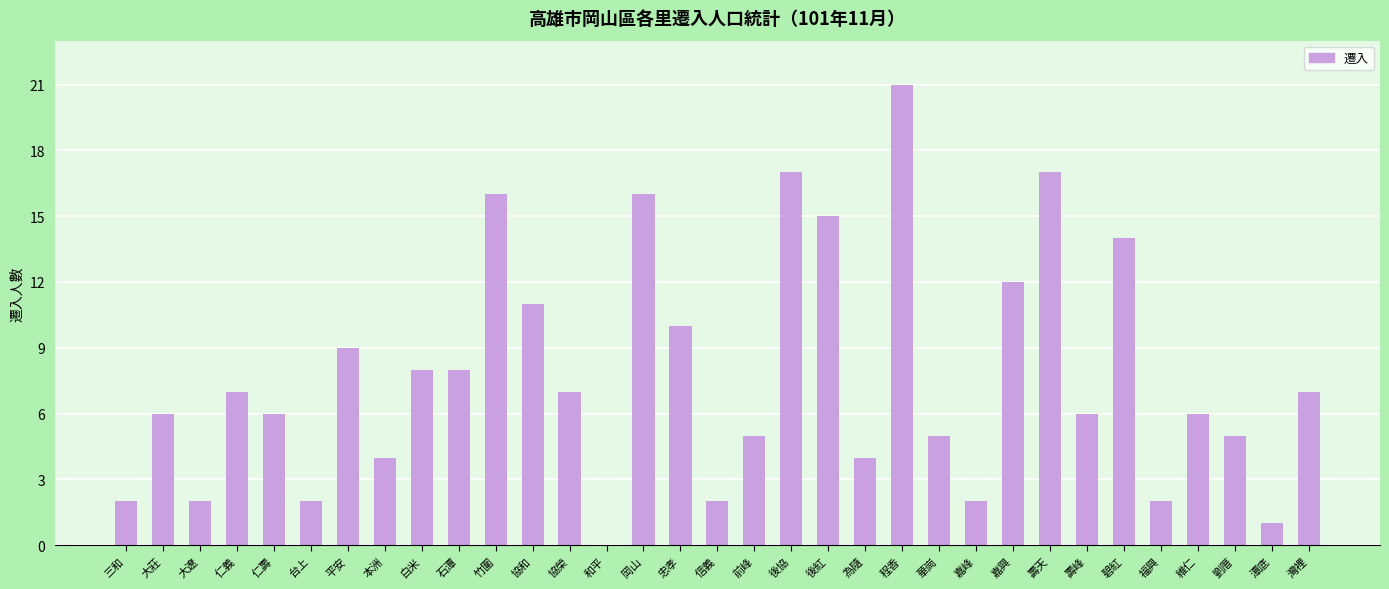

At which label is the value closest to 10?

忠孝